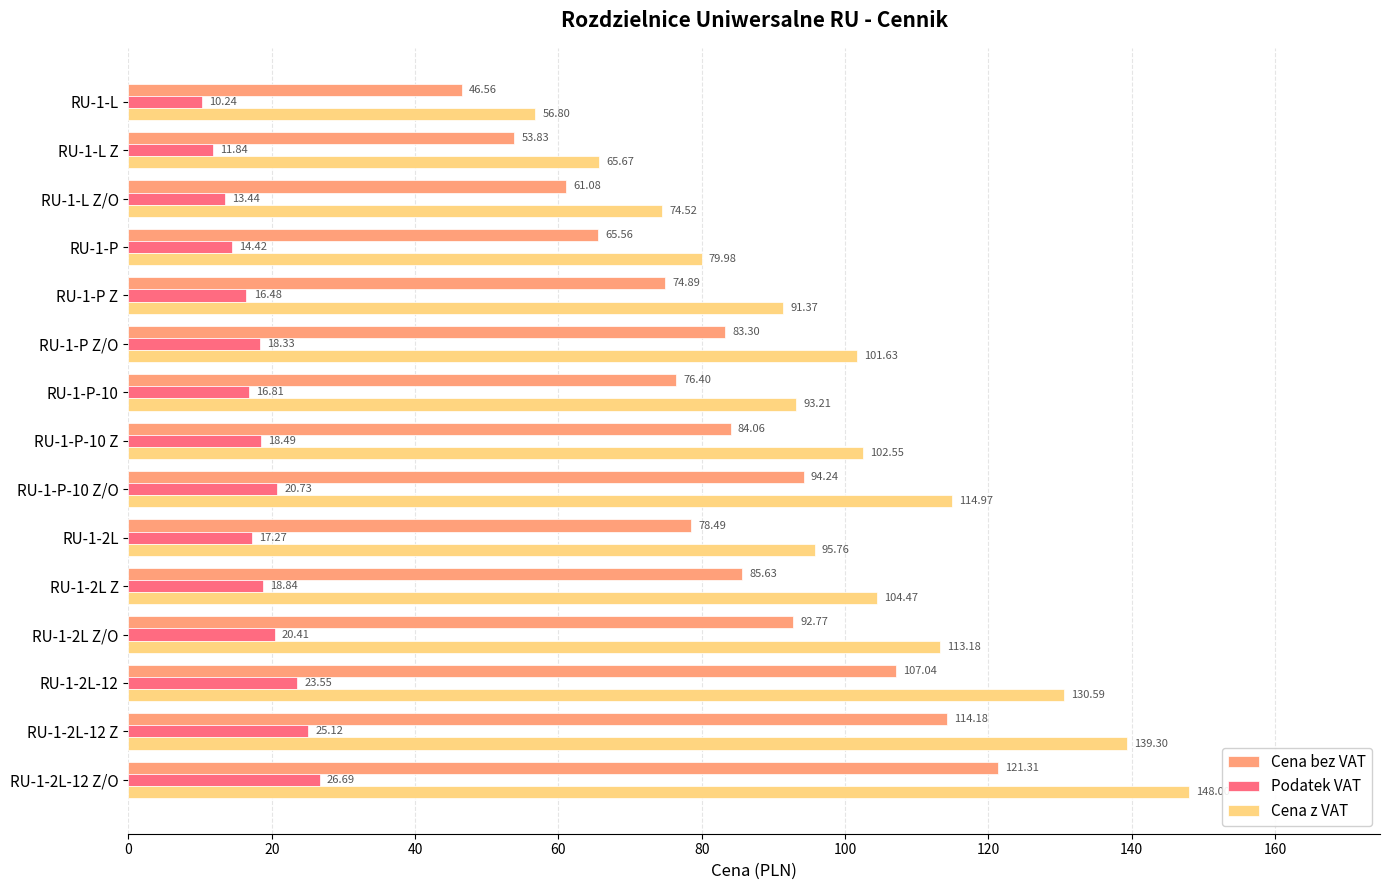

At how many categories does at least one series exceed 122?

3